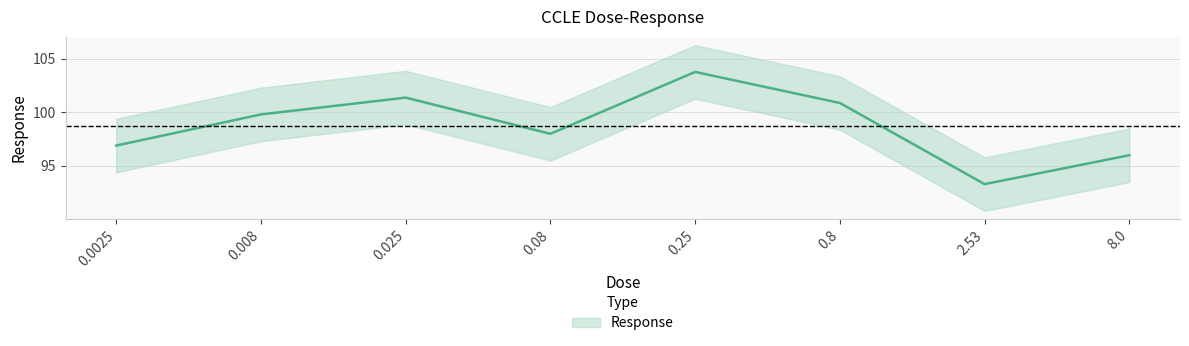

The chart shows a value of 93.3 at 2.53. True or false?

True